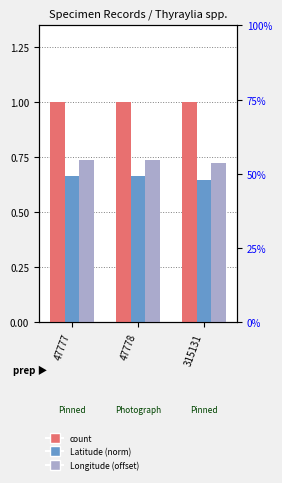

Does the chart contain stacked bars?

No